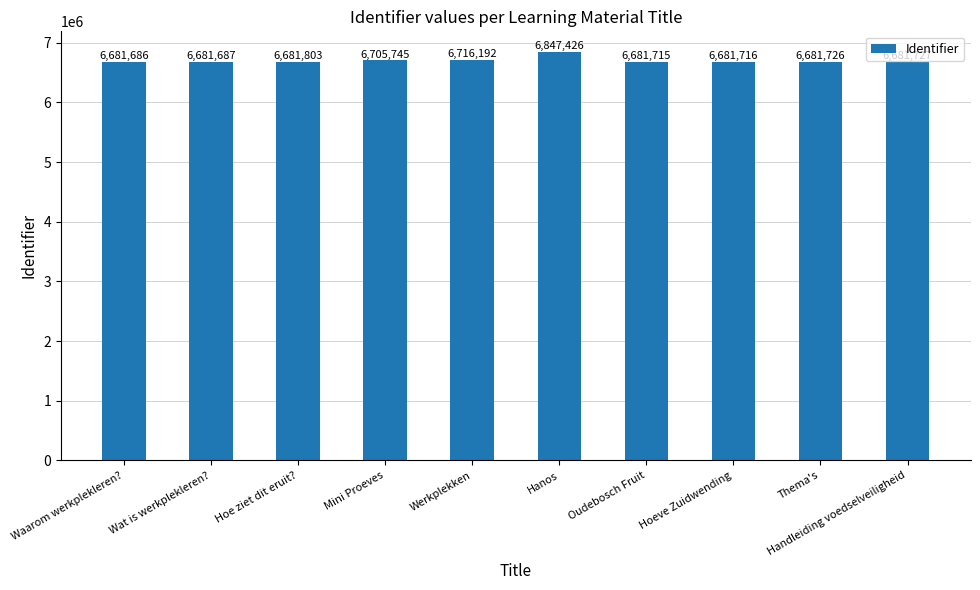

Reading left to right, list all the values displayed in this chart.

6681686	6681687	6681803	6705745	6716192	6847426	6681715	6681716	6681726	6681727